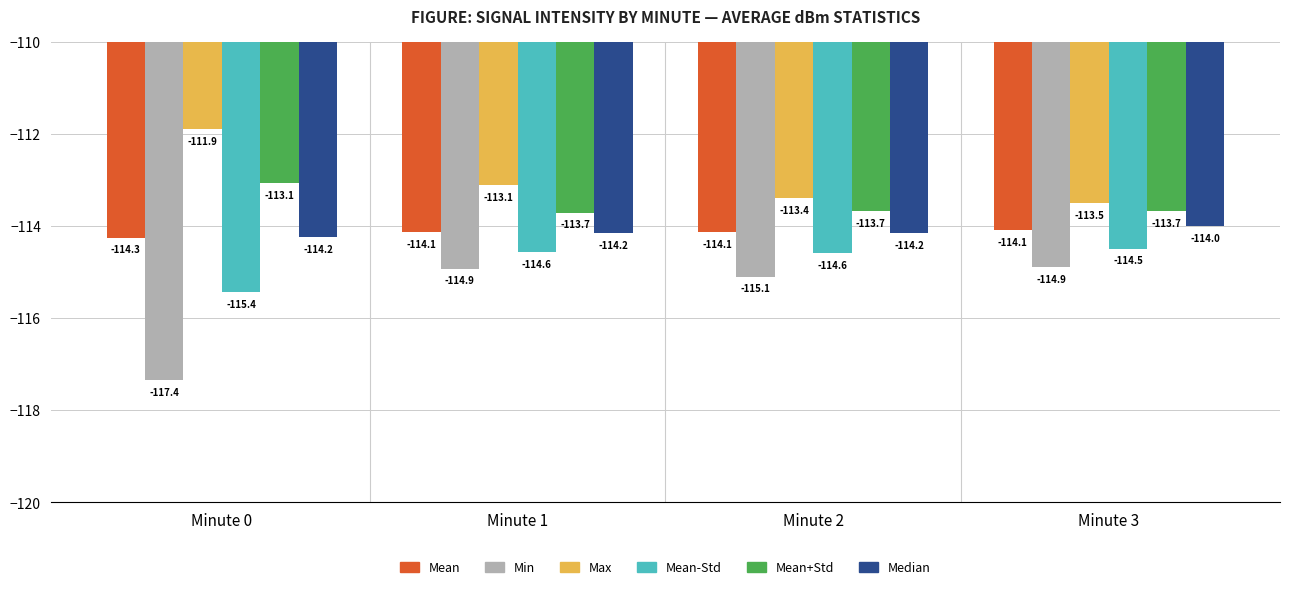

What is the value of the Max bar at the 2nd from the left?

-113.1